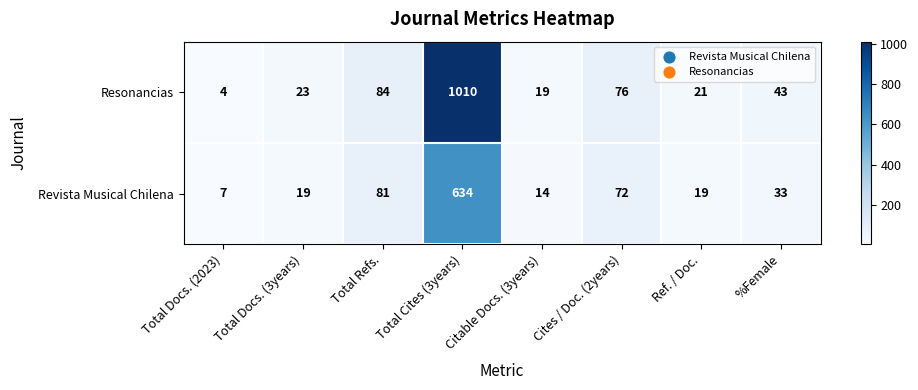

At how many categories does at least one series exceed 865?

1